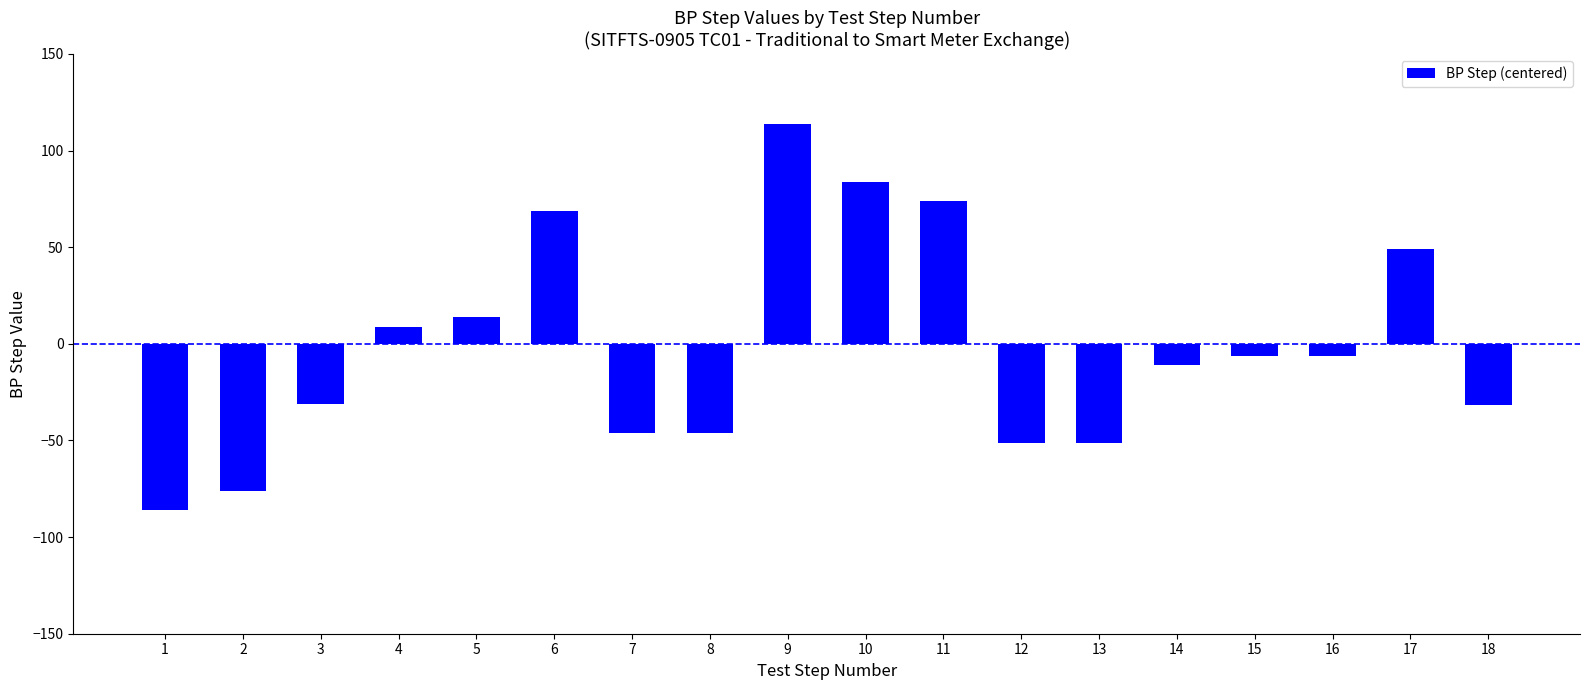

What is the sum of the values at 2 and 4?

-67.4